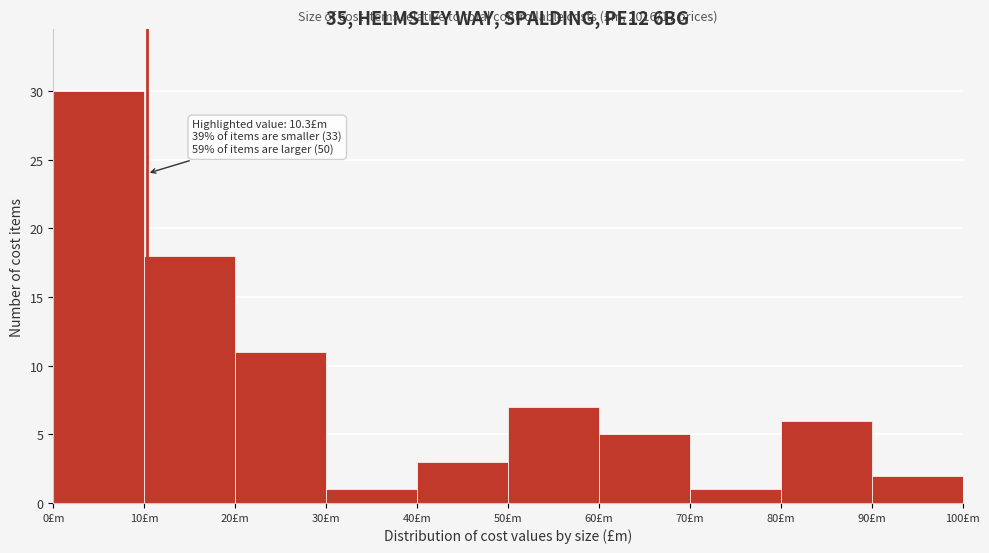

Which range on the x-axis has the tallest bar?

0 to 10